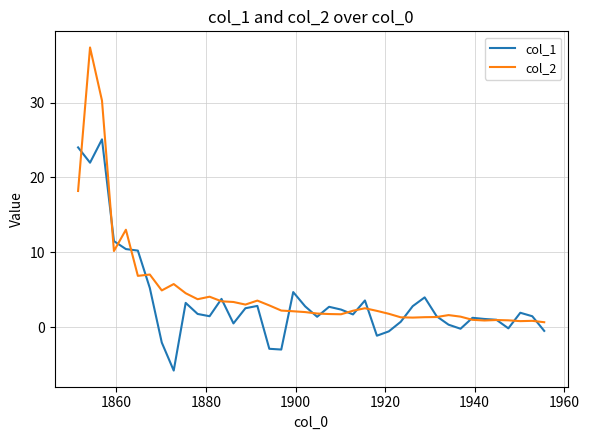

What are all the series names shown in the legend?

col_1, col_2